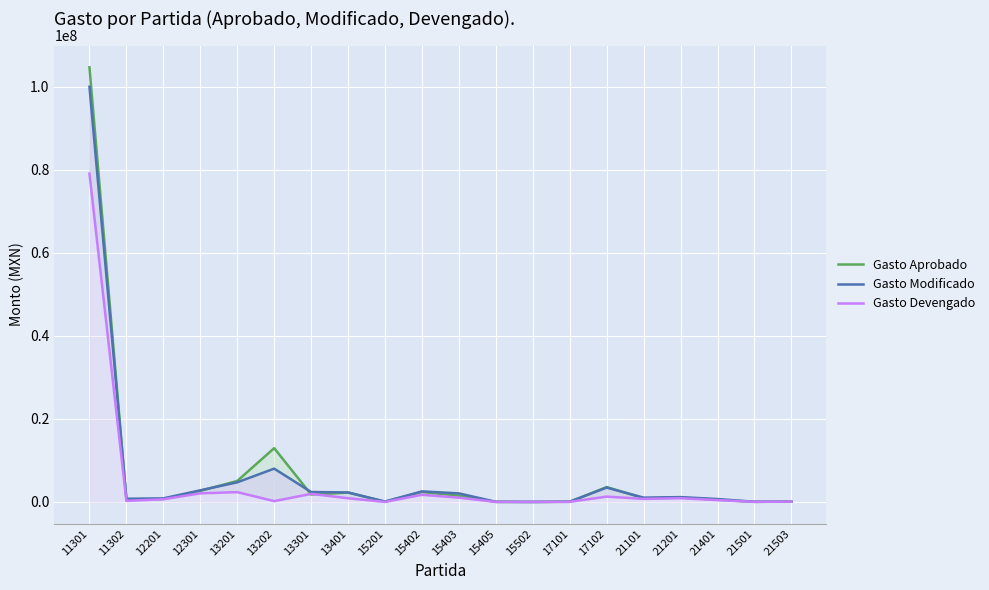

In Gasto Modificado, how many points are lower than both neighbors (excluding endpoints)?

5